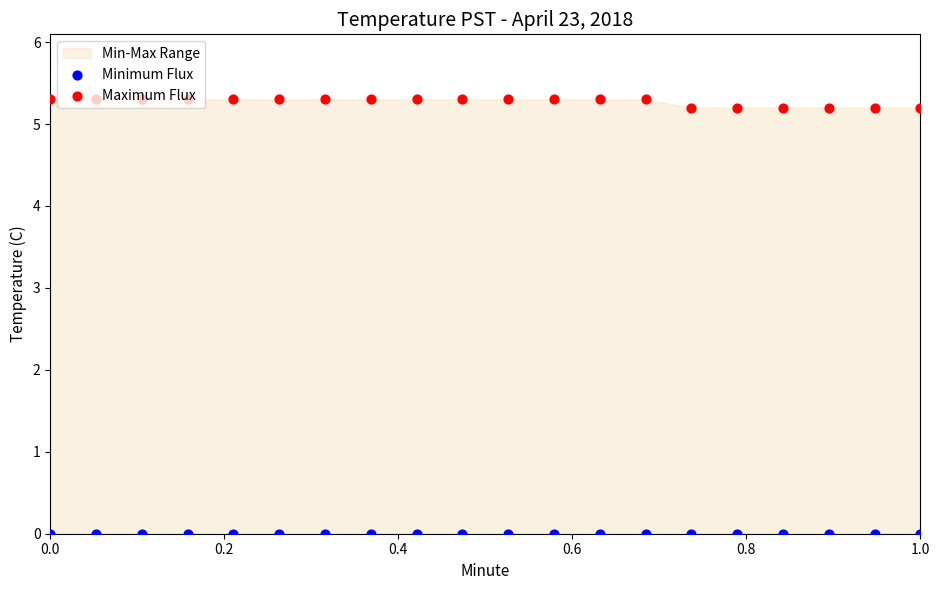

Which series reaches the minimum Y coordinate?

Minimum Flux